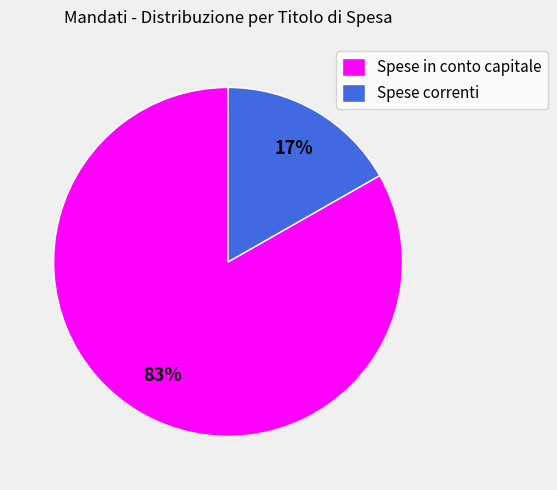

Is the sum of Spese correnti and Spese in conto capitale greater than half?

Yes